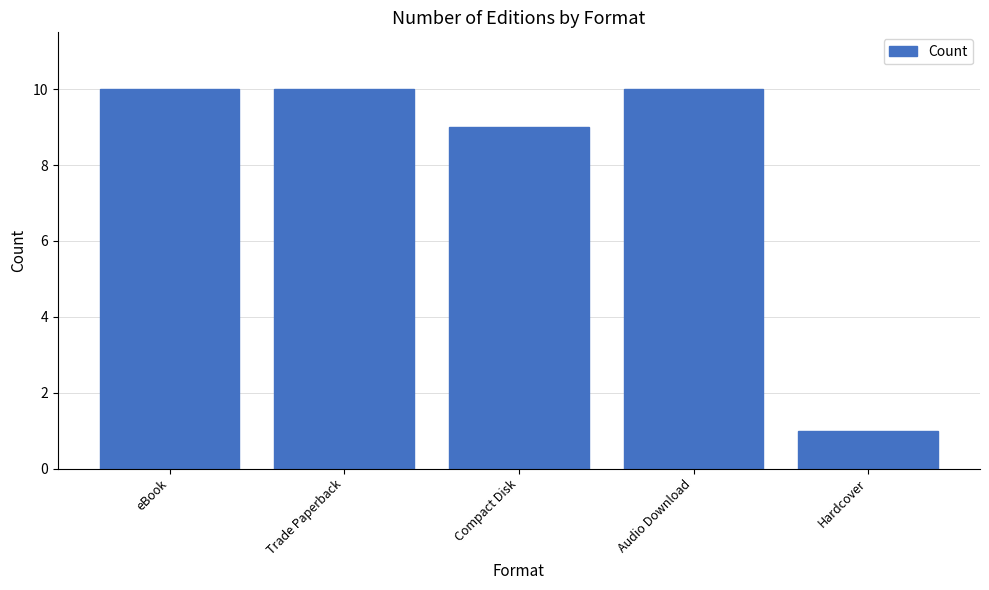

Read the value at eBook.

10